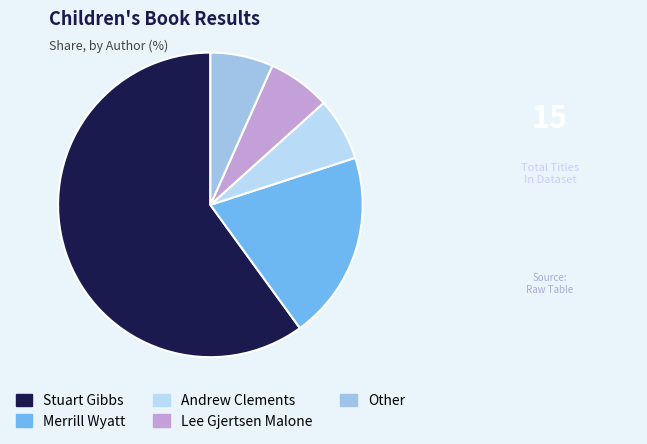

How many segments does this pie chart have?

5